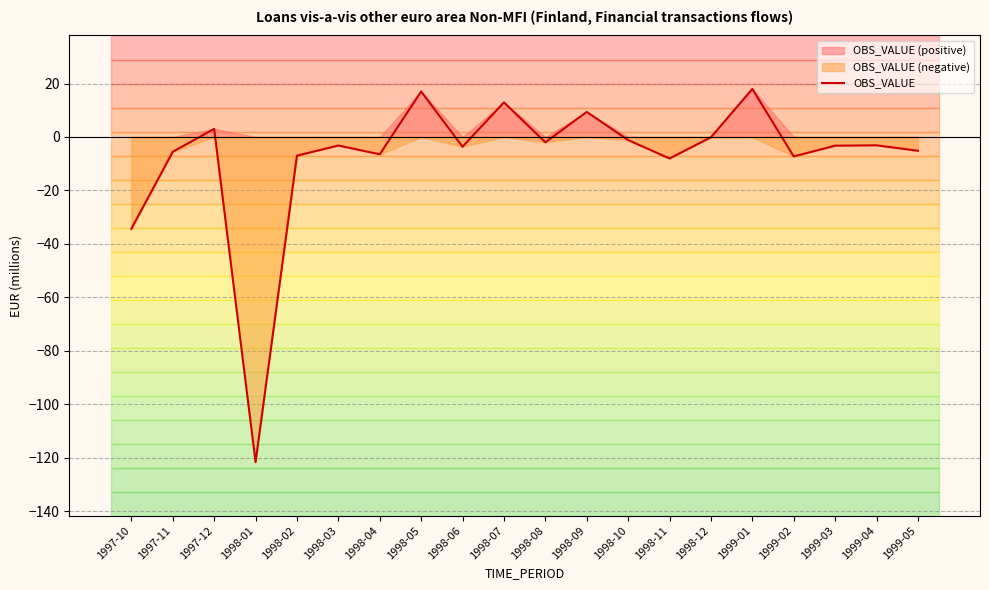

At which category does the data reach its first local valley?

1998-01